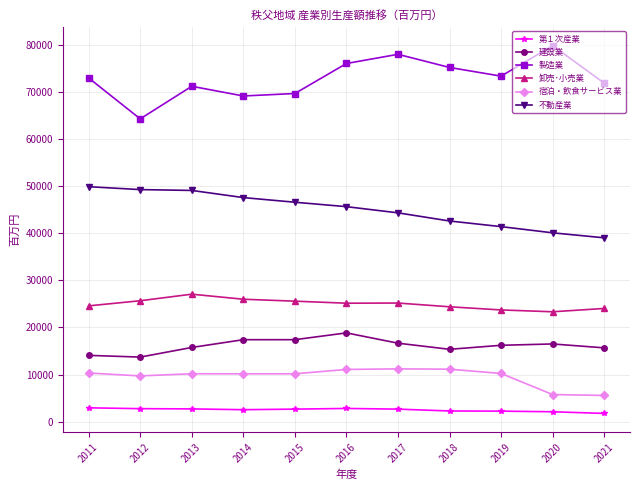

At how many categories does at least one series exceed 25957?

11